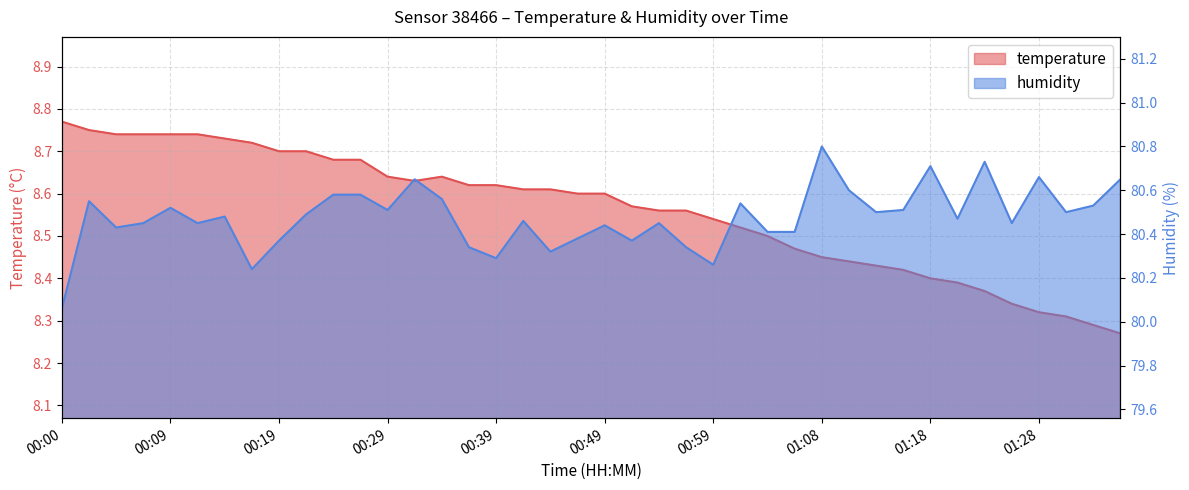

What is the value of the humidity point at the 35th from the left?

80.7